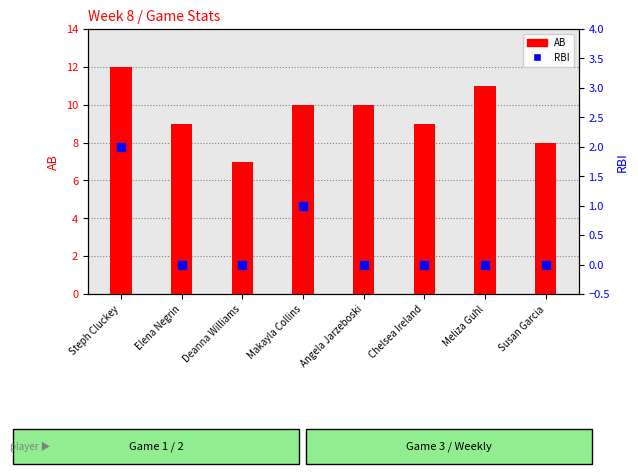

At how many categories does at least one series exceed 10?

2